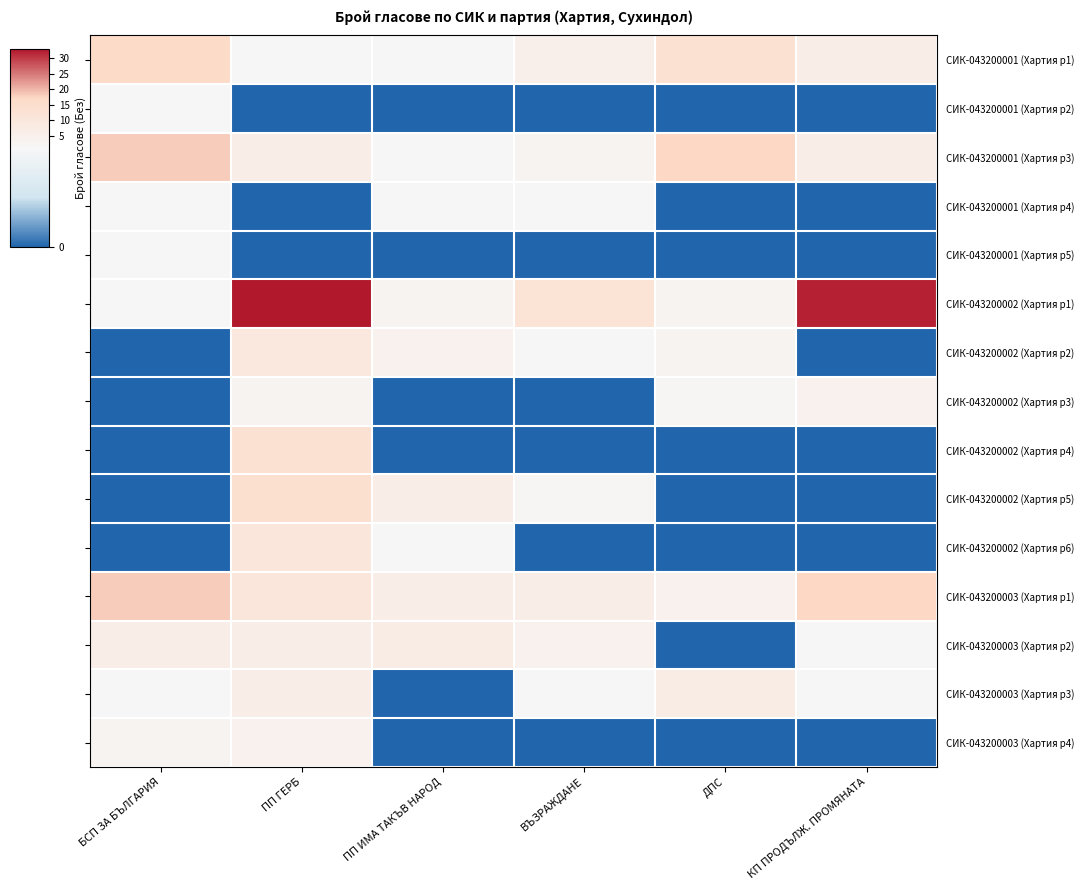

True or false: СИК-043200002 (Хартия р1) has a value of 33 at ПП ГЕРБ.

True